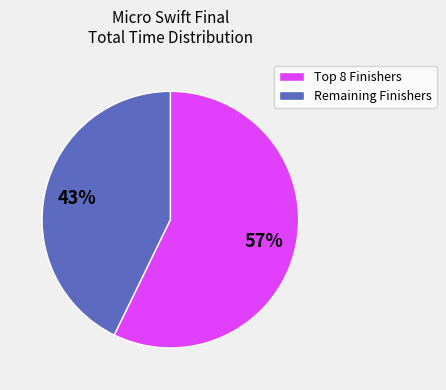

The Remaining Finishers slice represents 43% of the pie. True or false?

True